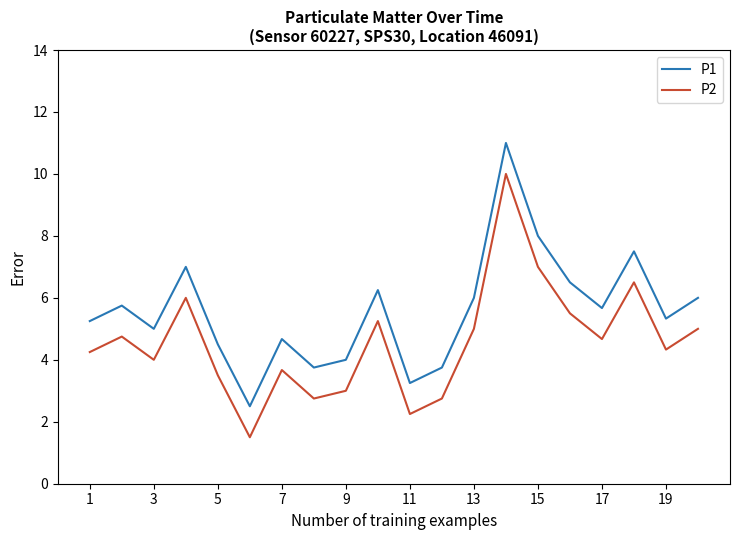

What is the minimum value for P1?

2.5